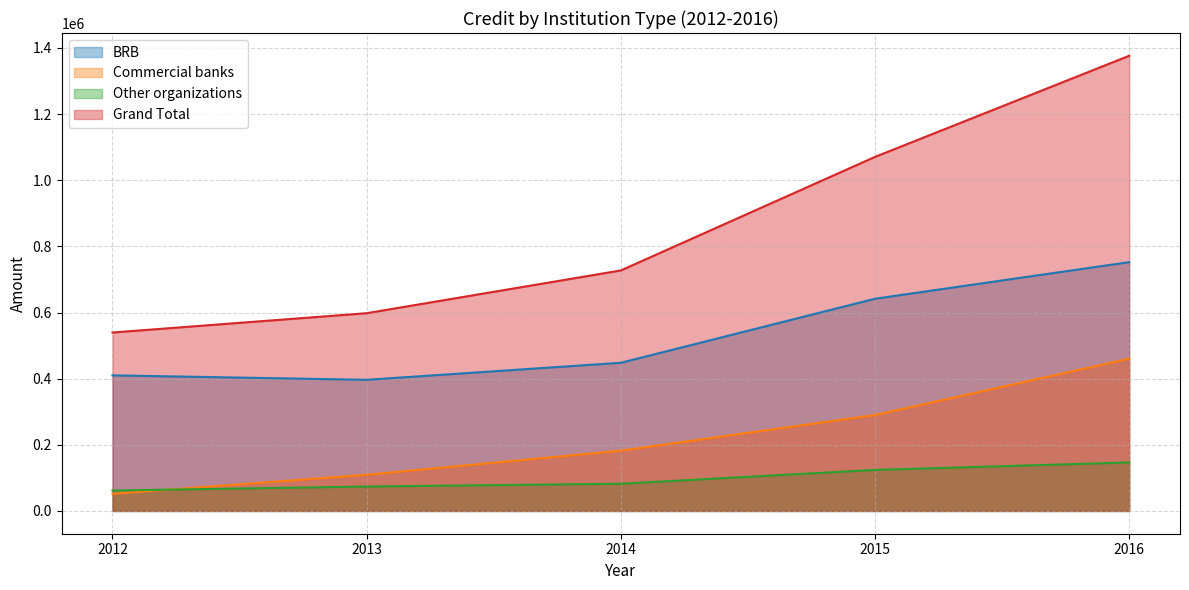

How many values in the Grand Total series exceed 727264?

3